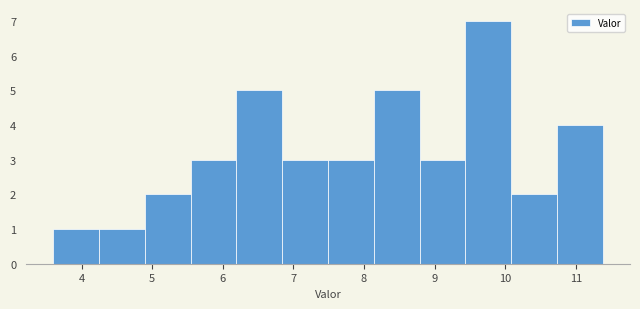

Reading left to right, list every bar in this chart as the range it spans on the x-axis followed by its height. Neither the bar edges nor the heights are printed on the chart, so give them approximately, as read against the axes.

3.6 to 4.2: 1
4.2 to 4.9: 1
4.9 to 5.5: 2
5.5 to 6.2: 3
6.2 to 6.8: 5
6.8 to 7.5: 3
7.5 to 8.1: 3
8.1 to 8.8: 5
8.8 to 9.4: 3
9.4 to 10.1: 7
10.1 to 10.7: 2
10.7 to 11.4: 4